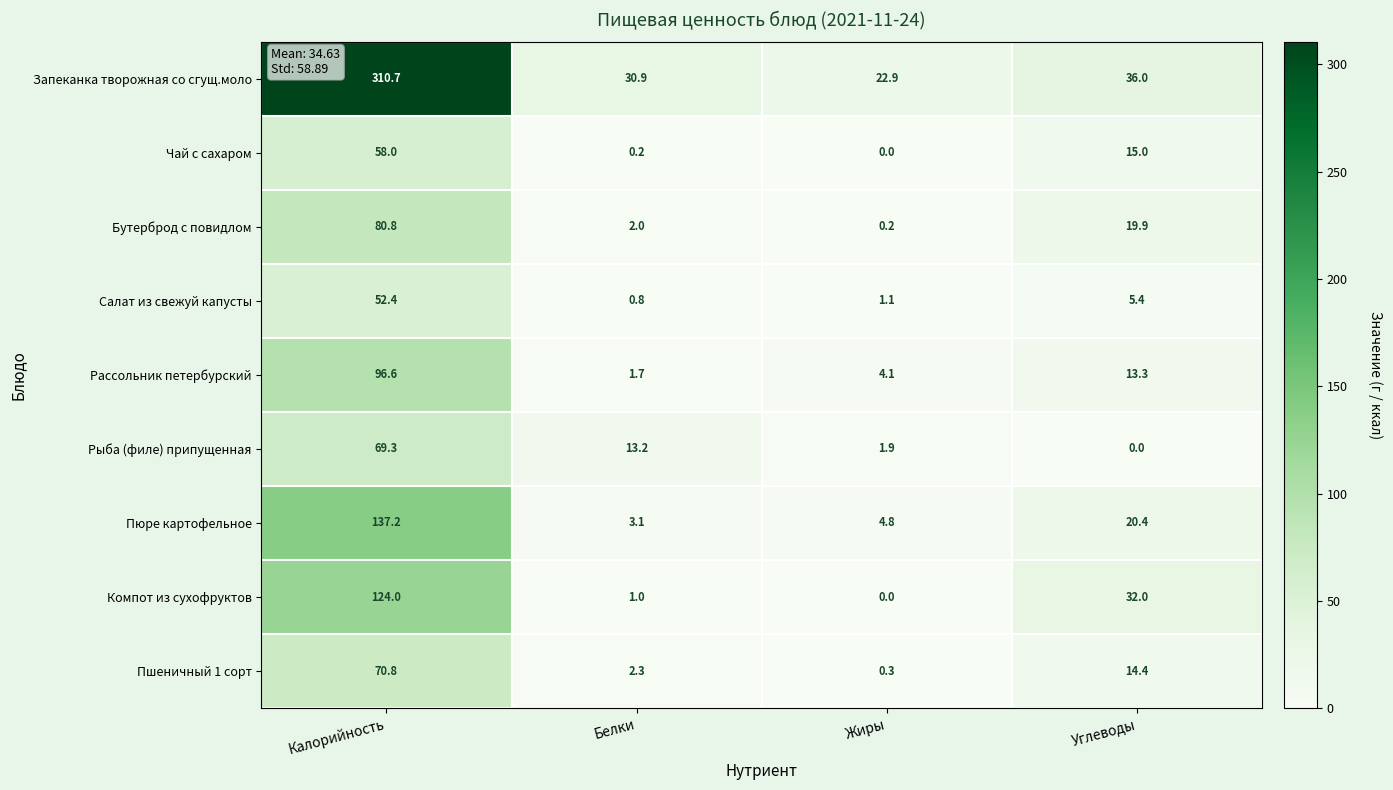

What is the spread (max minus min) of values at Жиры?

22.9